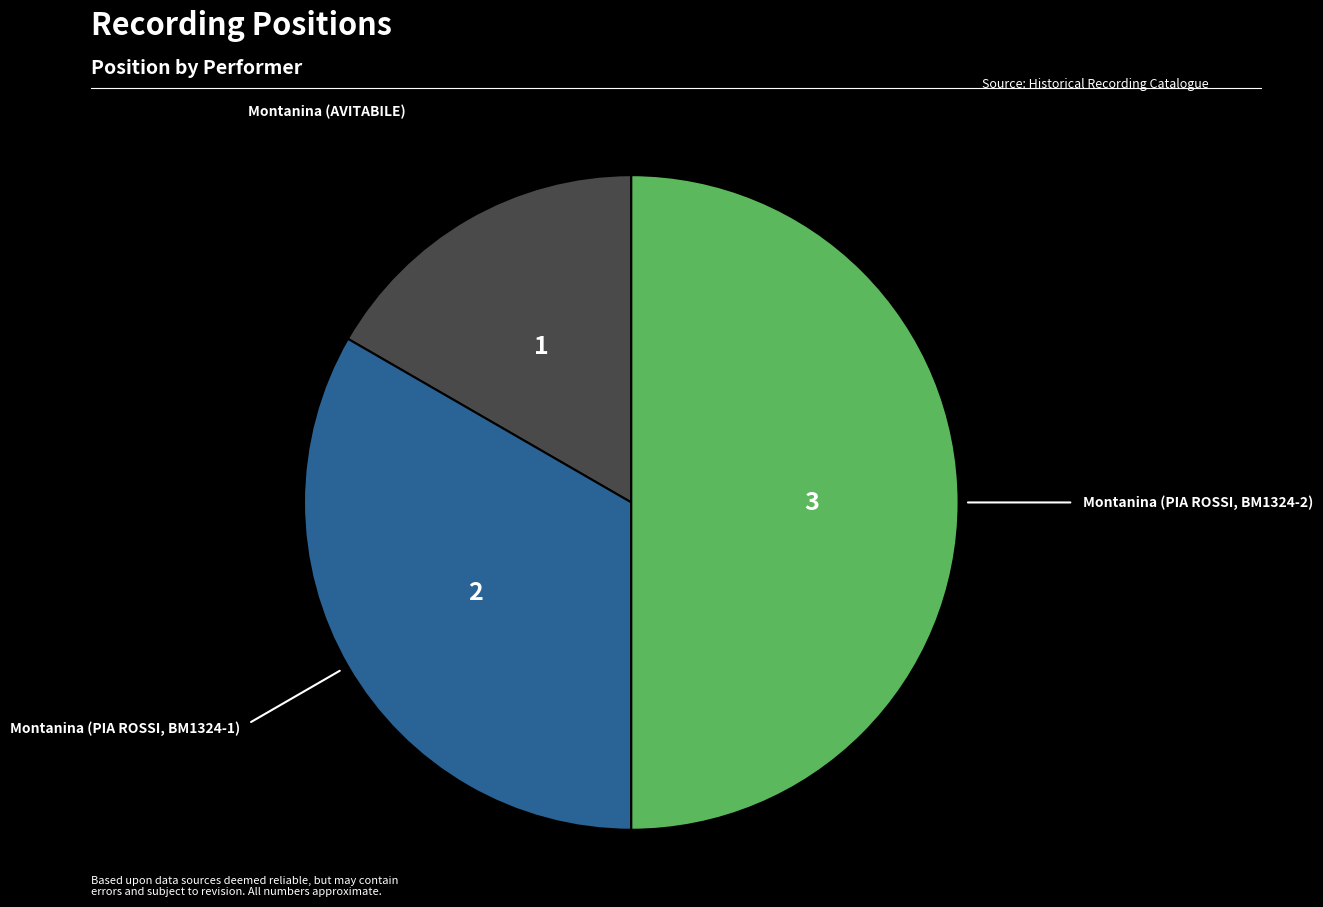

To the nearest percent, what is the difference between the largest and smallest slice percentages?

33%